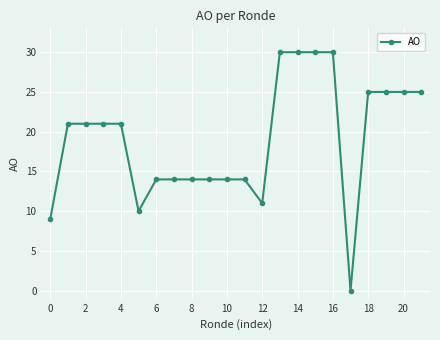

What is the difference between the second highest and second lowest values?

21